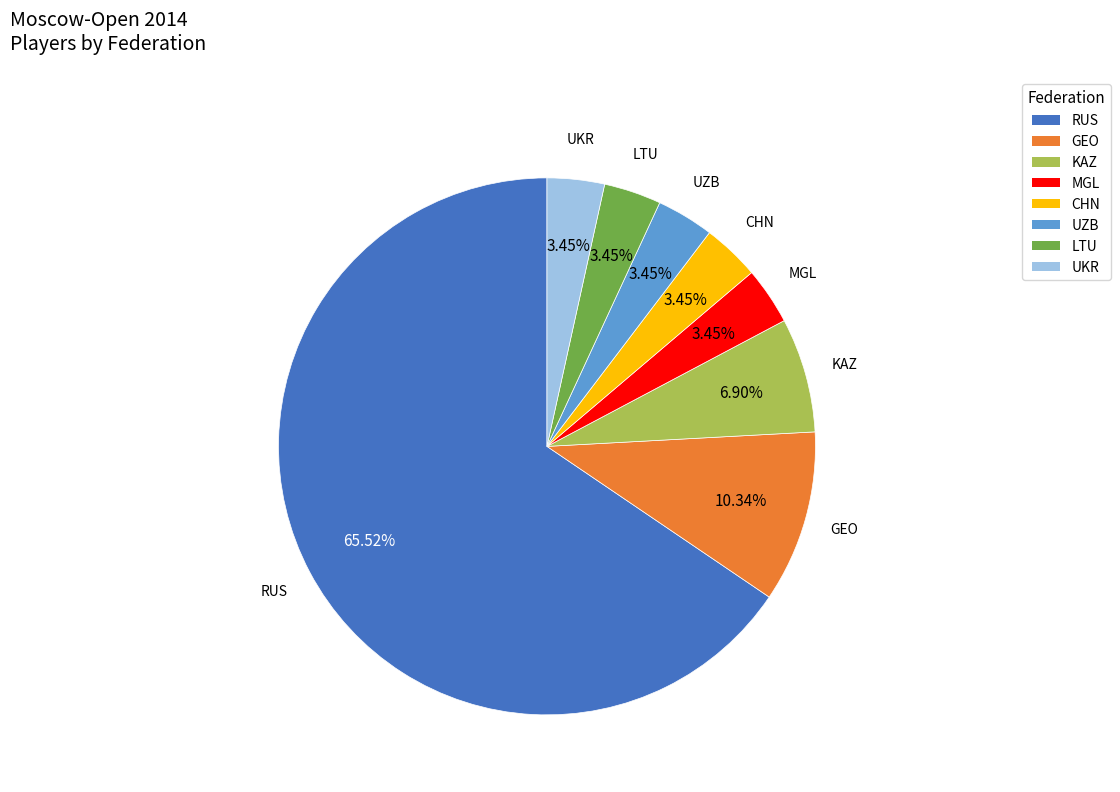

Does any single category account for the majority?

Yes